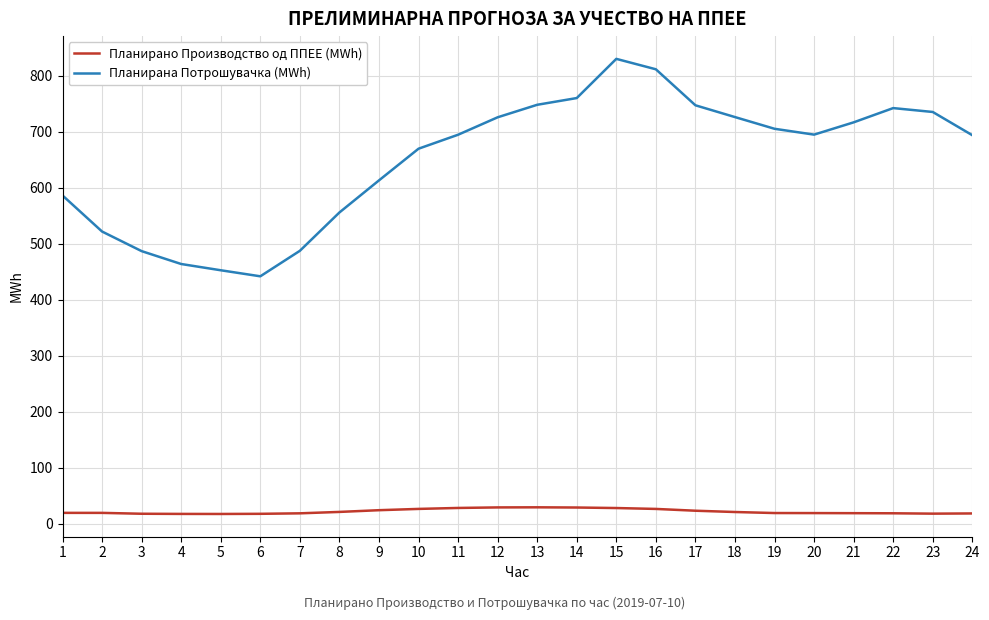

The Планирана Потрошувачка (MWh) series shows 328.2 at 7. True or false?

False